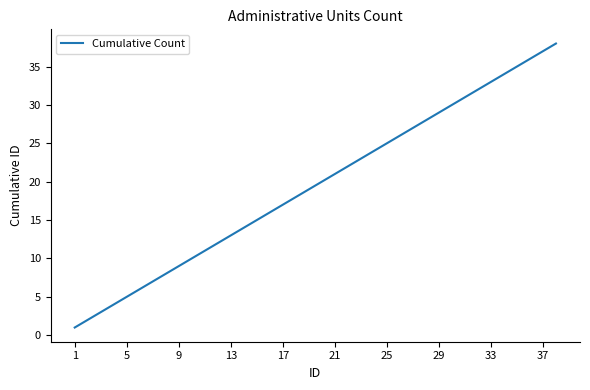

Reading left to right, transcribe all the data shown in this chart.

1	2	3	4	5	6	7	8	9	10	11	12	13	14	15	16	17	18	19	20	21	22	23	24	25	26	27	28	29	30	31	32	33	34	35	36	37	38